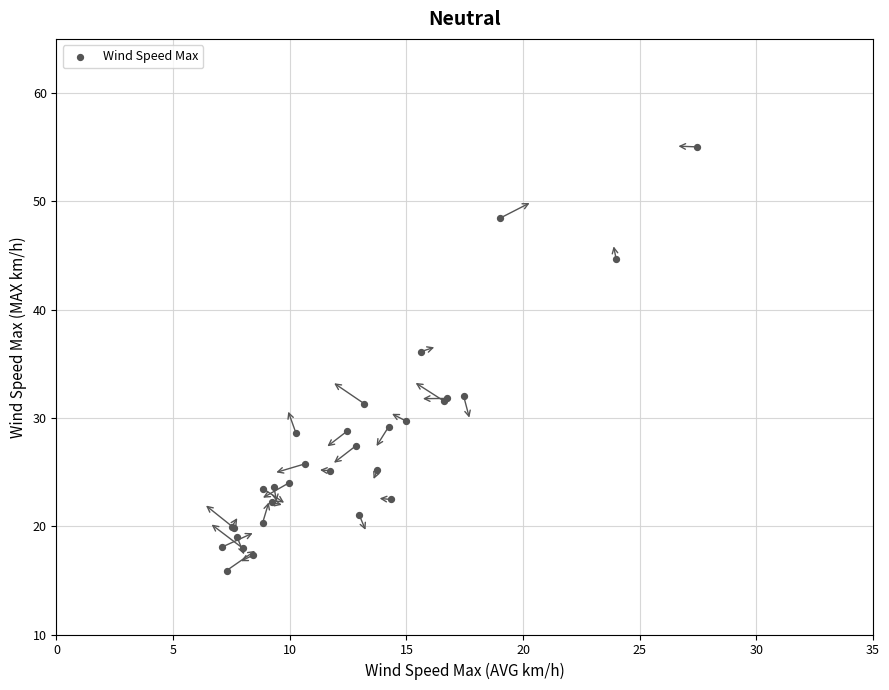

What Y value in the scatter plot is closest to 35?

36.1